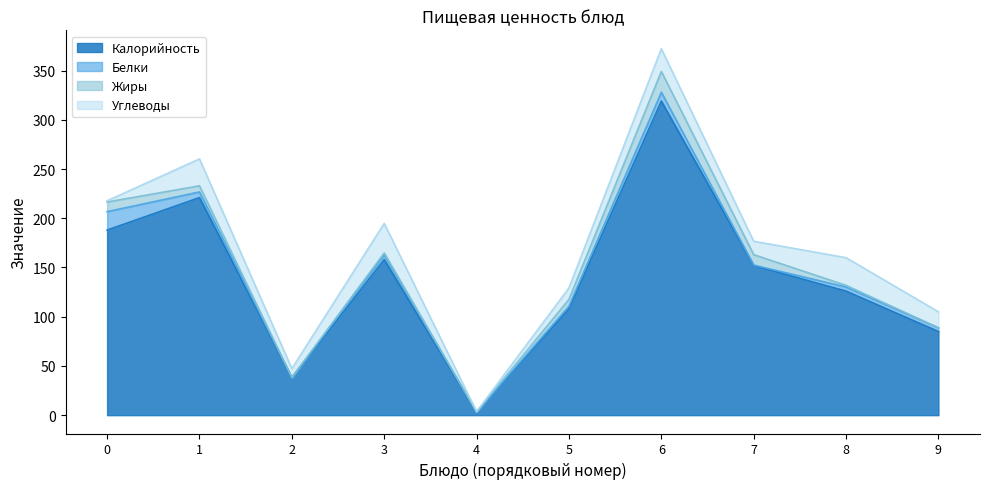

The value of Калорийность at 6 is 92.1. True or false?

False